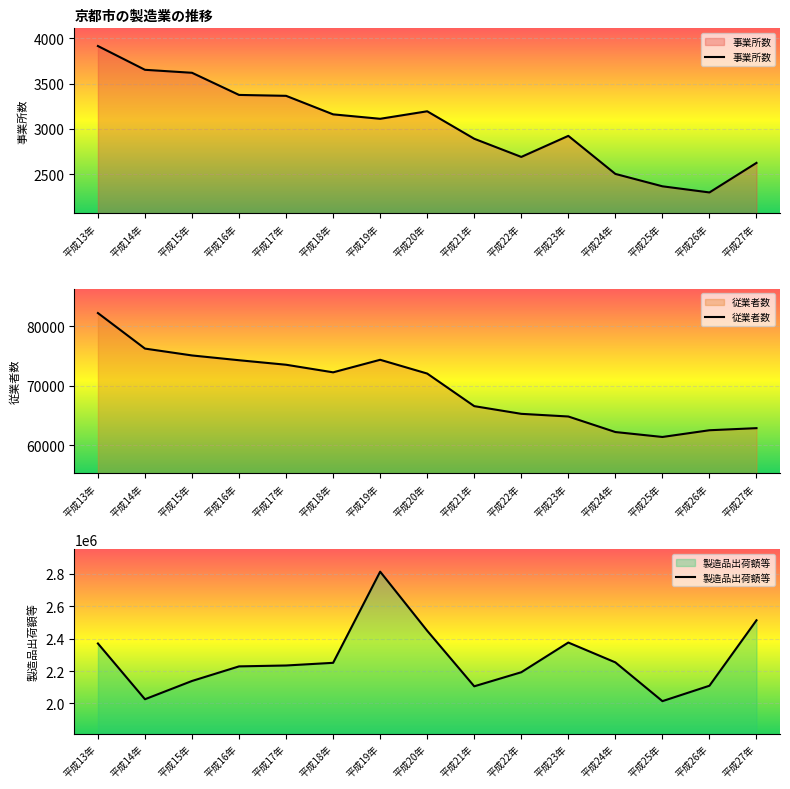

True or false: 製造品出荷額等 and 従業者数 intersect in this chart.

False